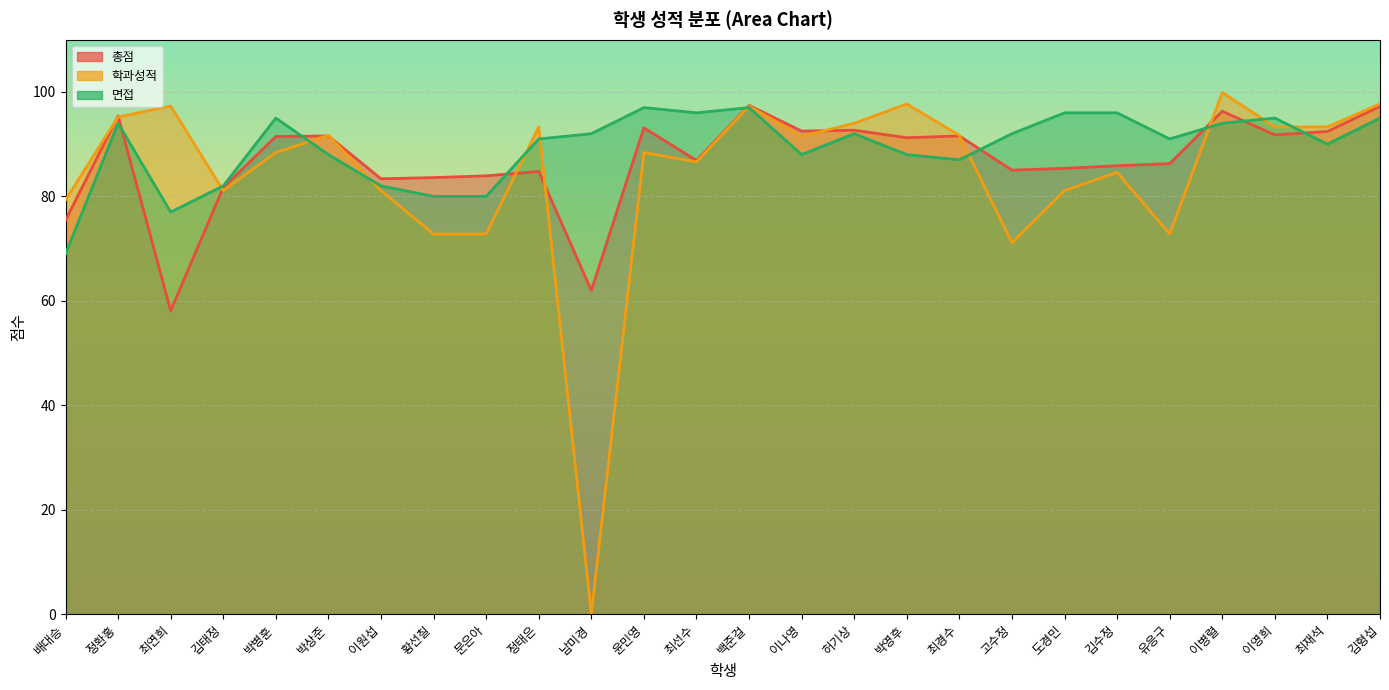

Which series has the widest spread of values?

학과성적